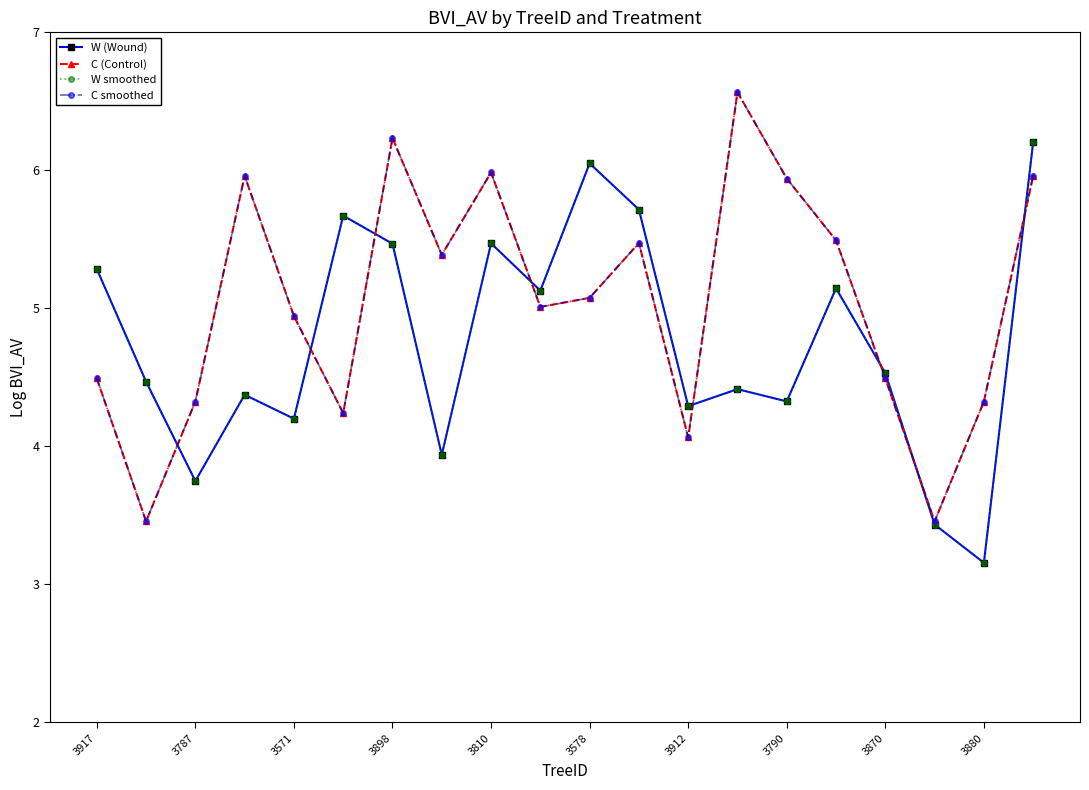

Does the chart have visible grid lines?

No